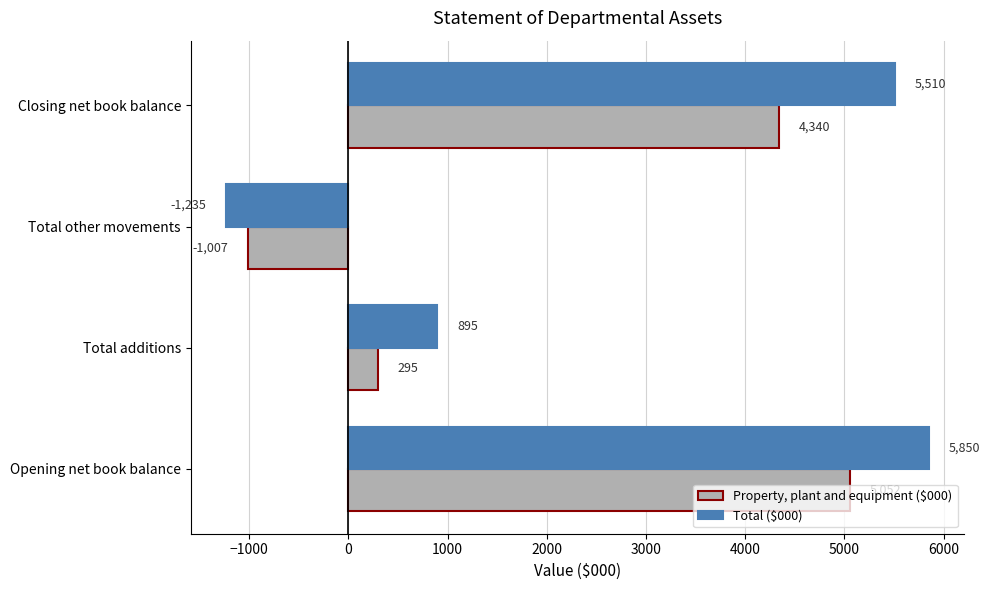

The value of Total ($000) at Total other movements is -378. True or false?

False